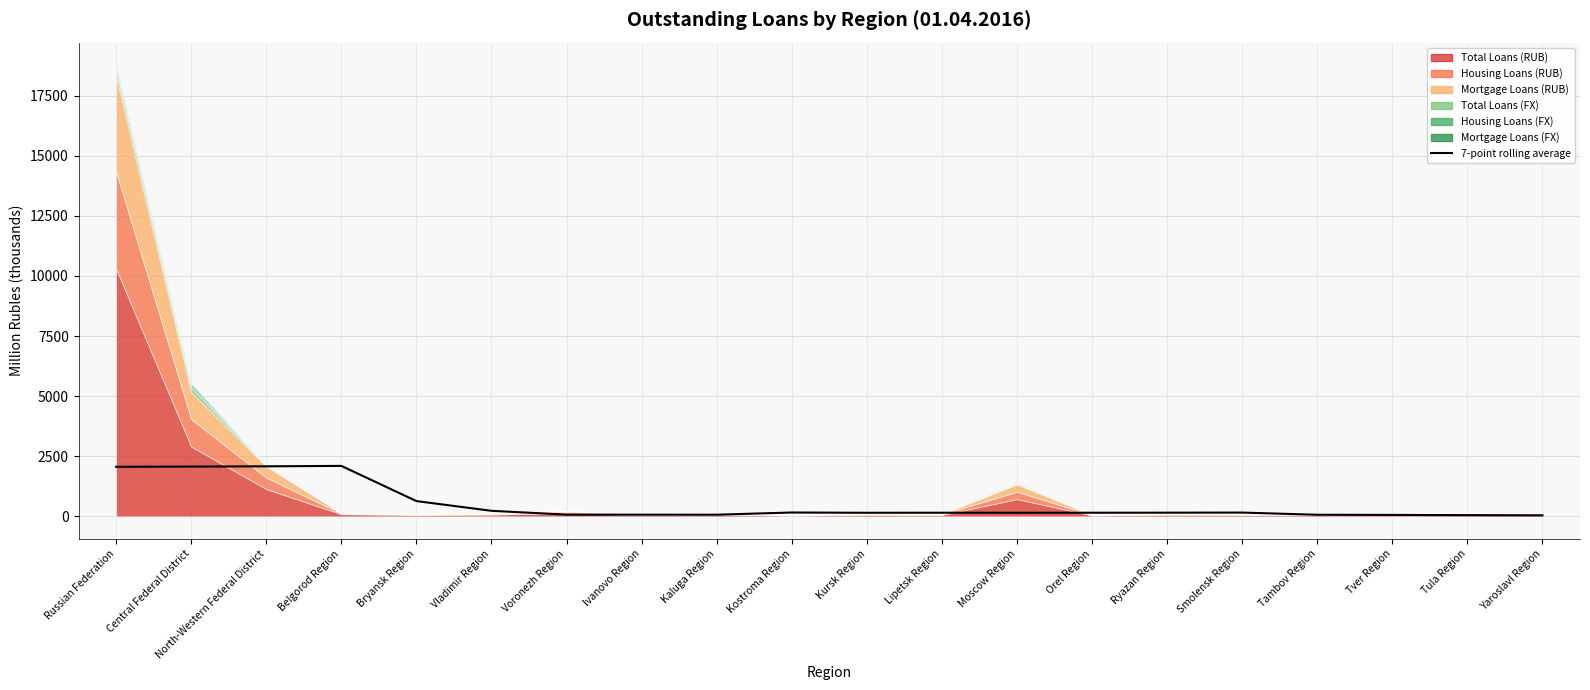

Does the chart display data point markers on the line(s)?

No